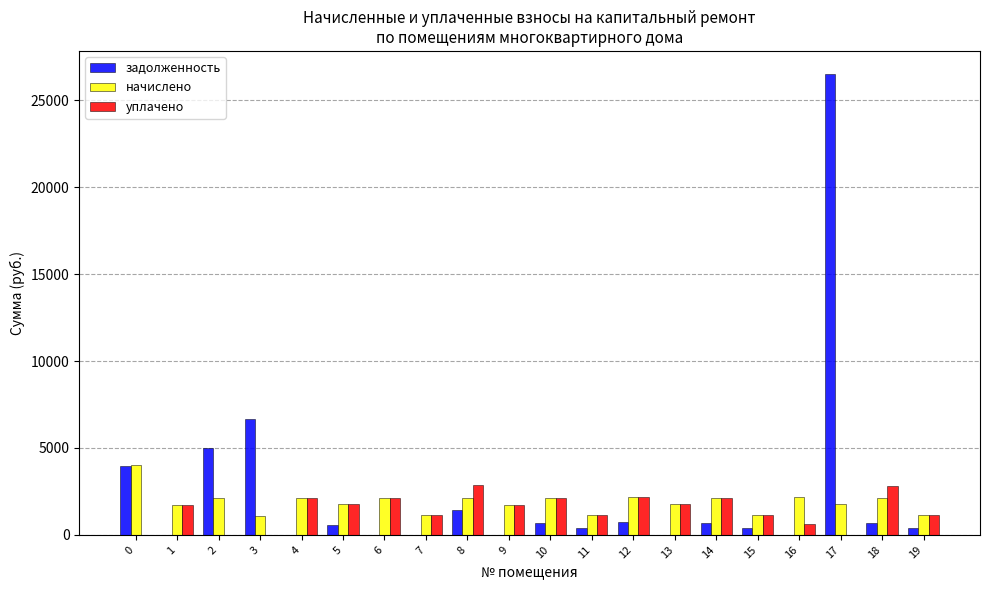

What is the sum of all начислено values?

37684.8